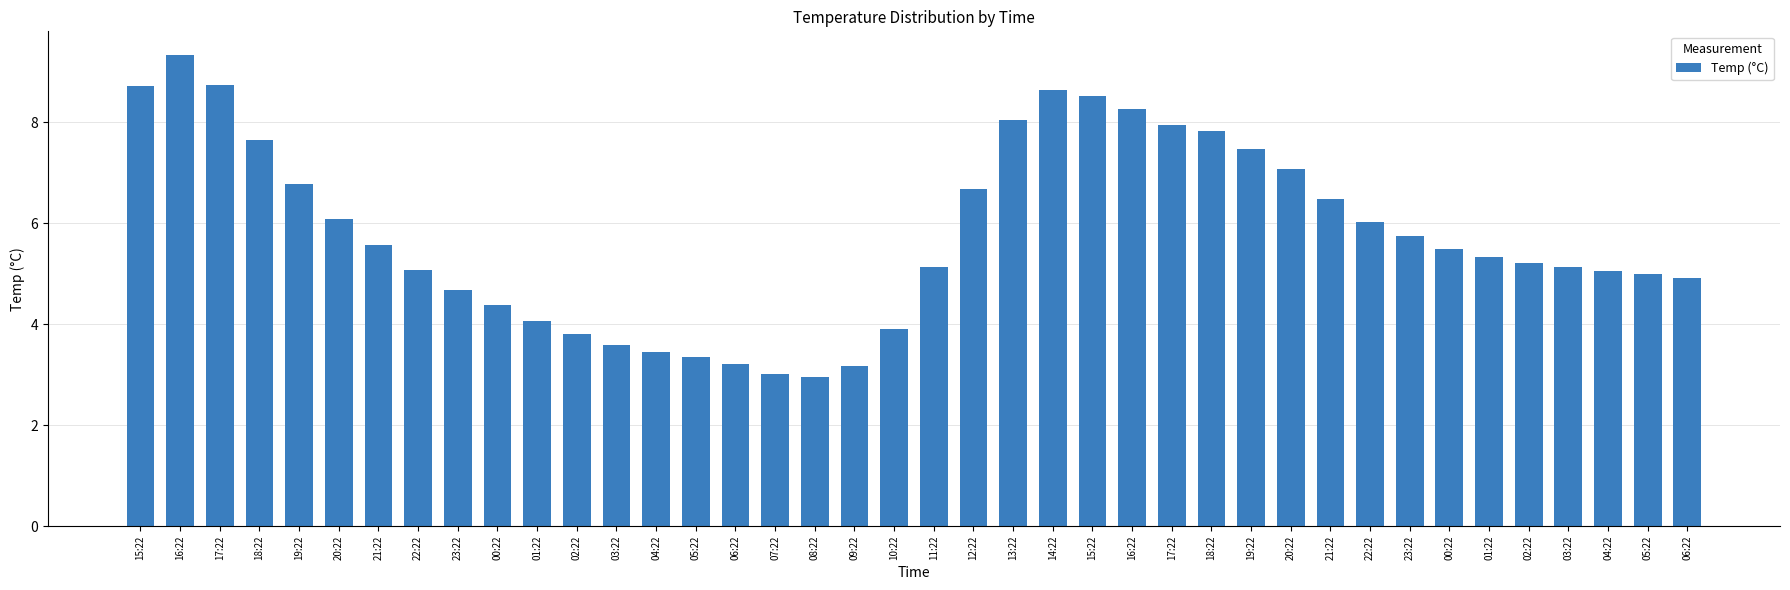

What is the ratio of the value at 08:22 to the value at 05:22?

0.6